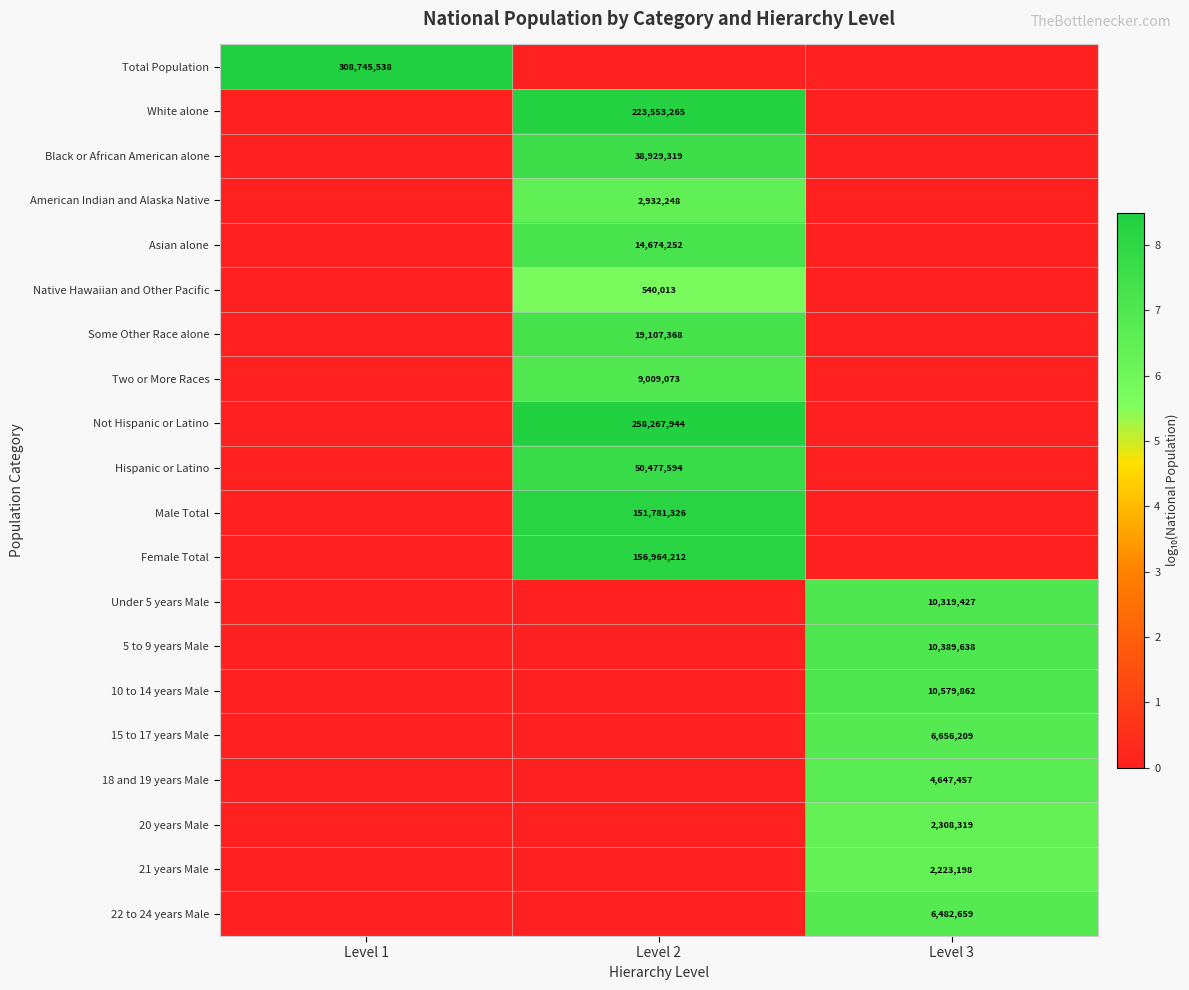

True or false: 20 years Male has a value of 4.2 at Level 3.

False